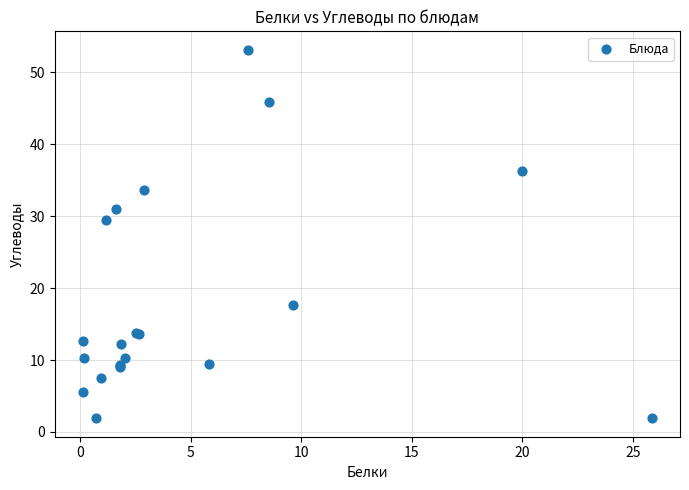

What Y value in the scatter plot is closest to 27?

29.4